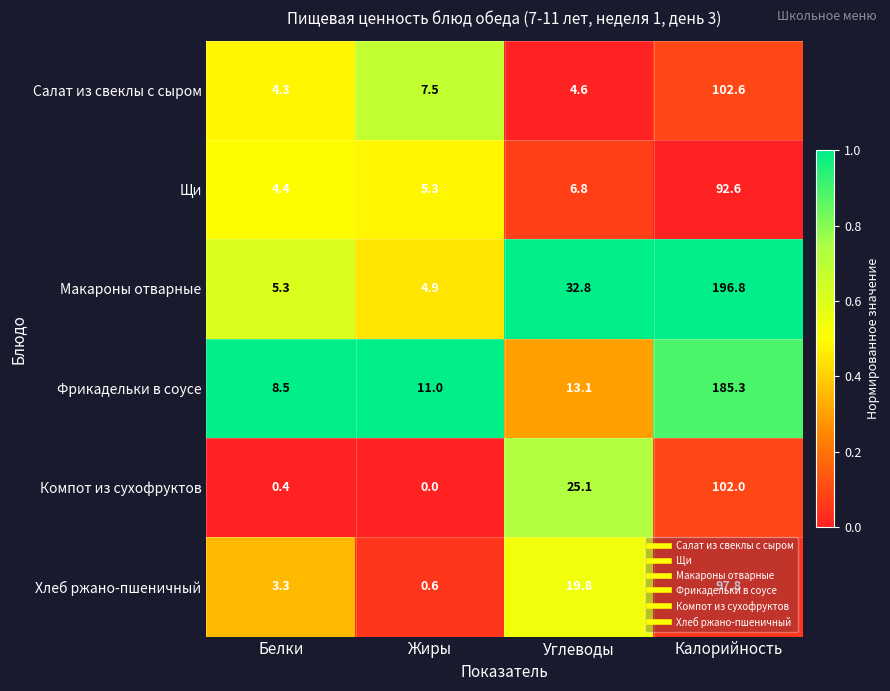

Is the value of Хлеб ржано-пшеничный at Калорийность greater than the value of Салат из свеклы с сыром at Углеводы?

Yes